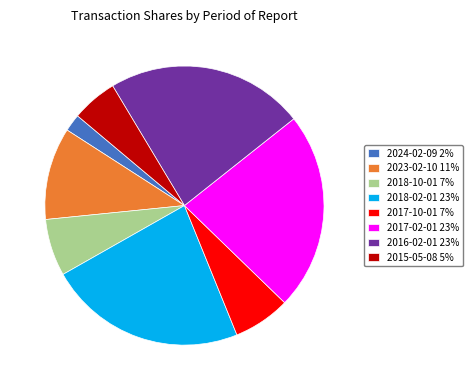

What is the smallest slice in the pie chart?

2024-02-09